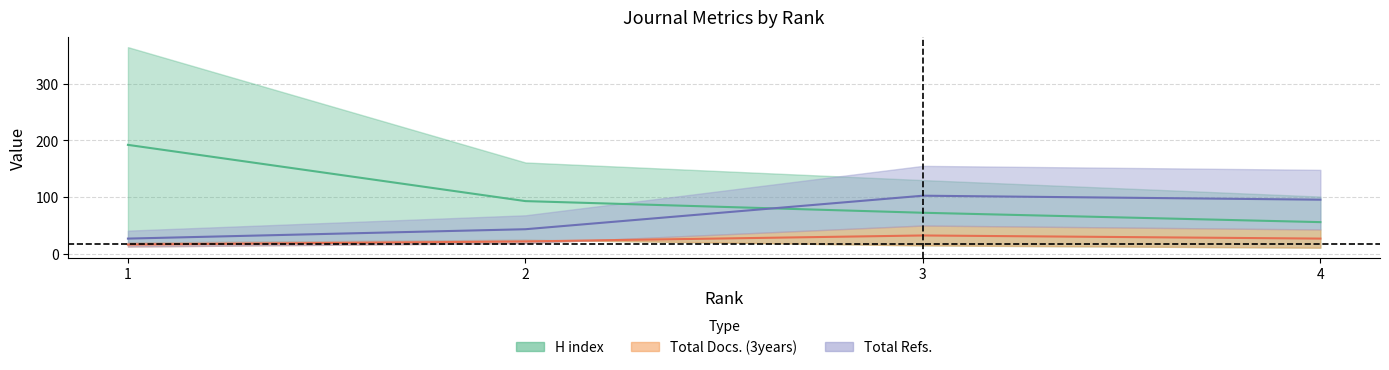

How many times do H index and Total Docs. (3years) cross each other?

1